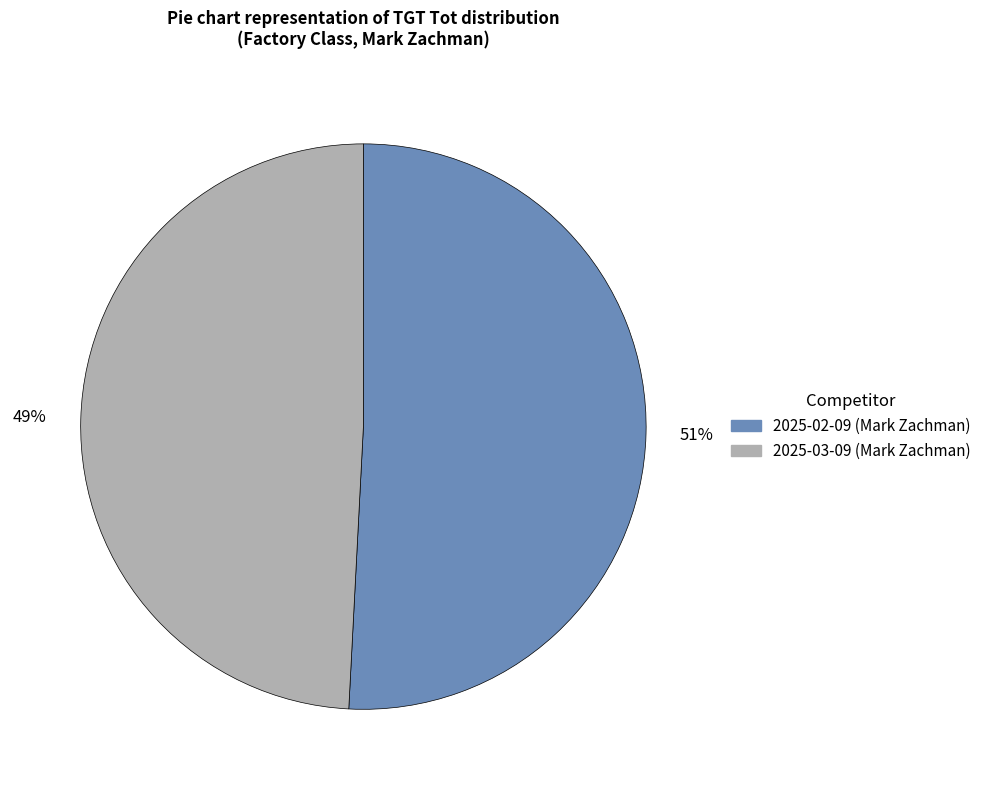

Combined, do 2025-03-09 (Mark Zachman) and 2025-02-09 (Mark Zachman) account for over 50%?

Yes